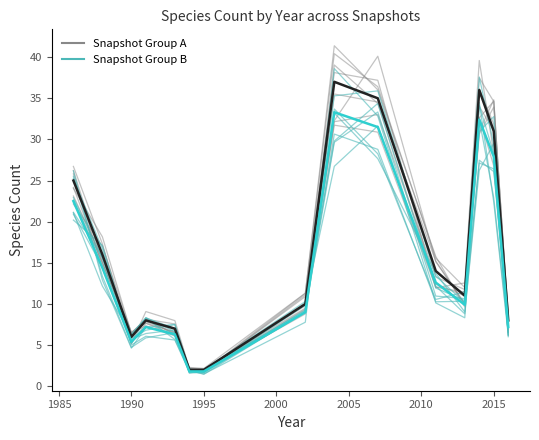

The value of Snapshot Group A at 1980 is 36.8. True or false?

False